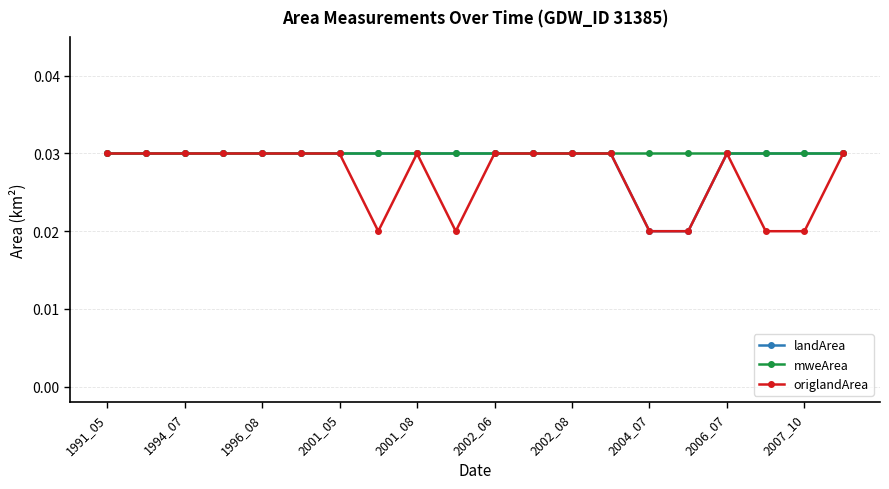

How many origlandArea values are between 0 and 1?

20